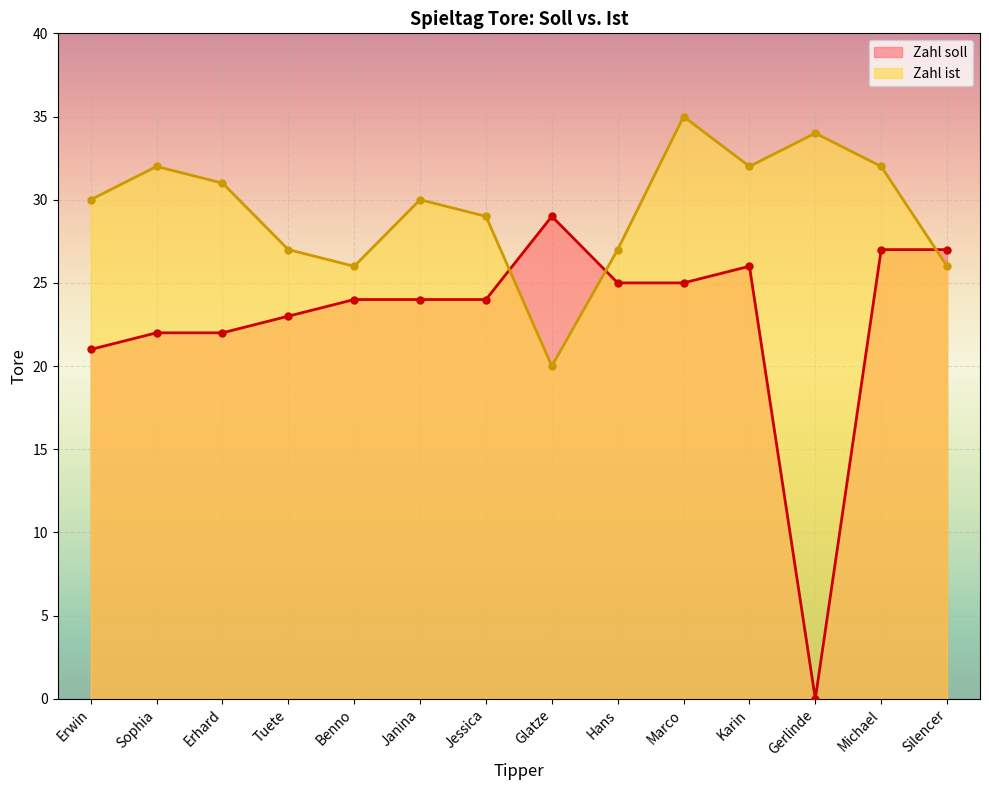

How many values in Zahl soll are above zero?

13